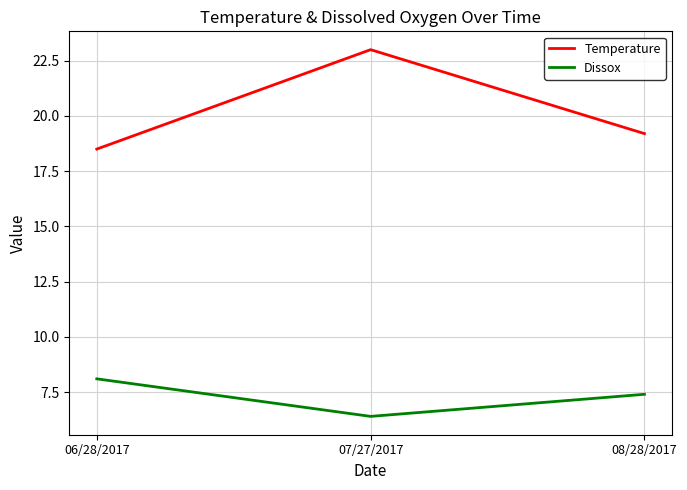

What value does the Dissox series have at 06/28/2017?

8.1